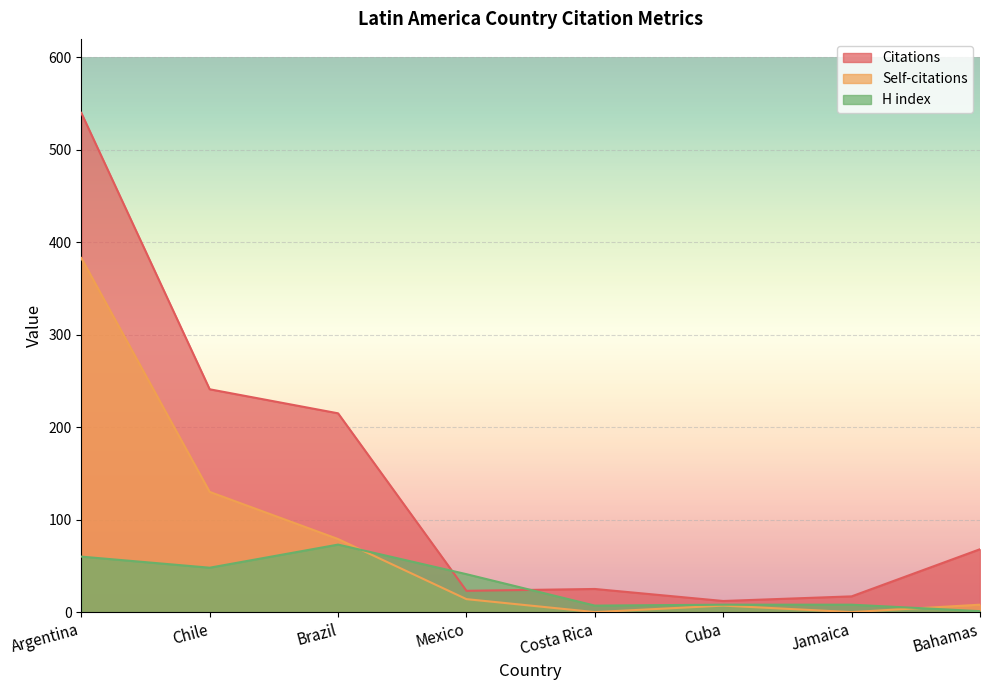

At which category does the chart reach its peak across all series?

Argentina